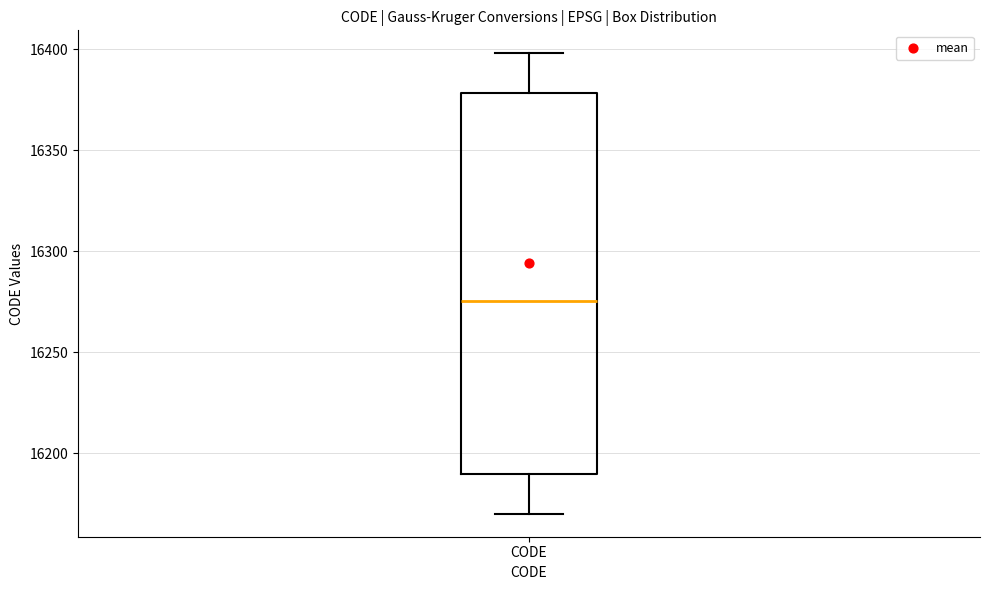

Where is the lower edge of the box for CODE on the y-axis? The values are not printed on the chart, so give them approximately, as read against the axis.

16190